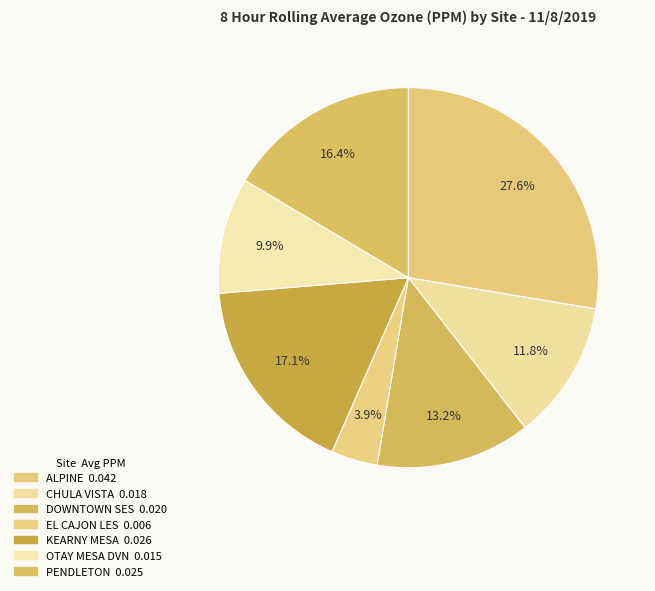

Which slice is the smallest?

EL CAJON LES